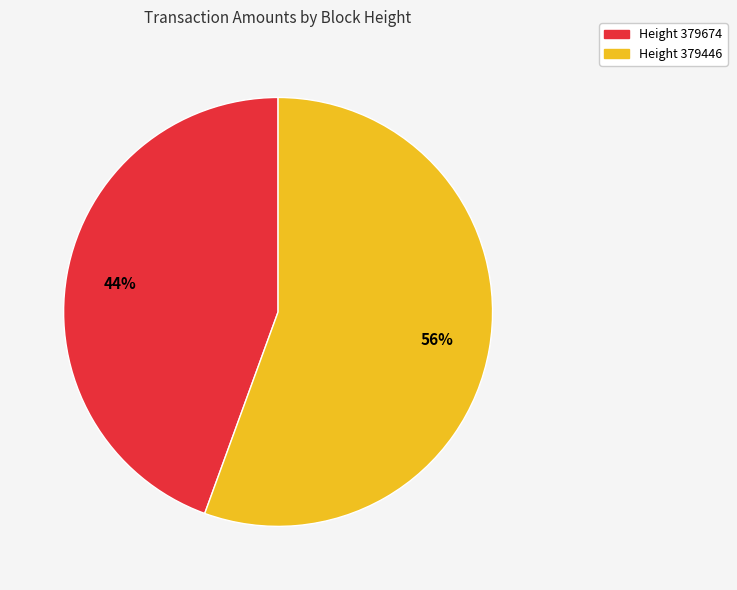

How many slices are in this pie chart?

2